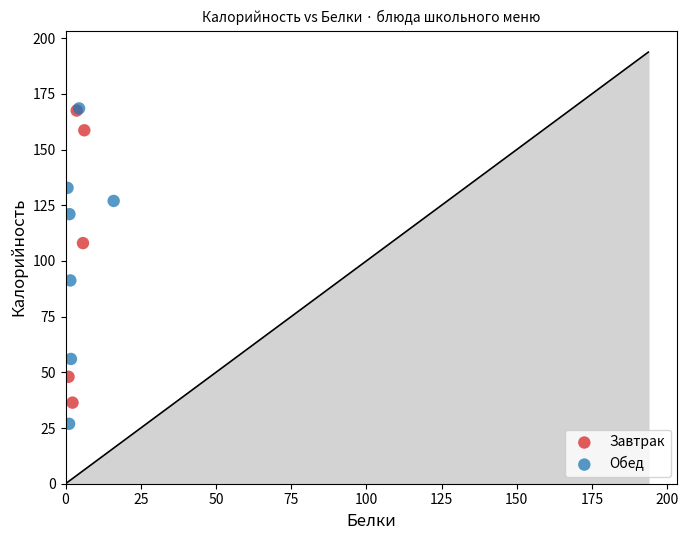

Which series contains the lowest Y value?

Обед